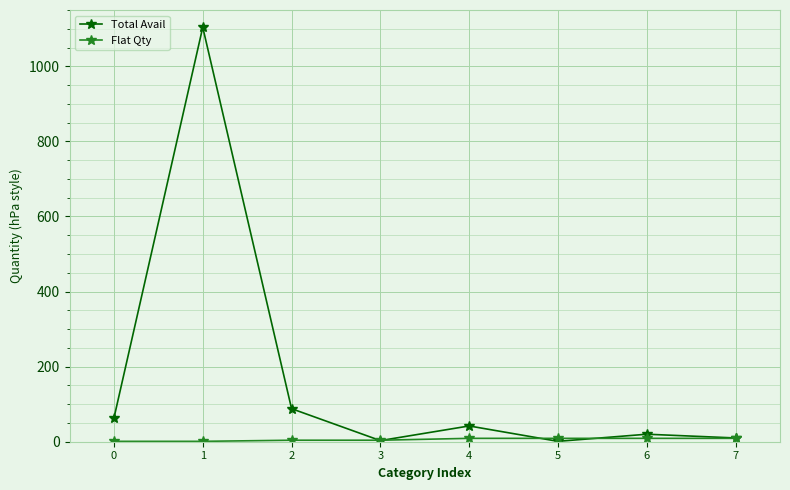

Which series has the largest total across all categories?

Total Avail